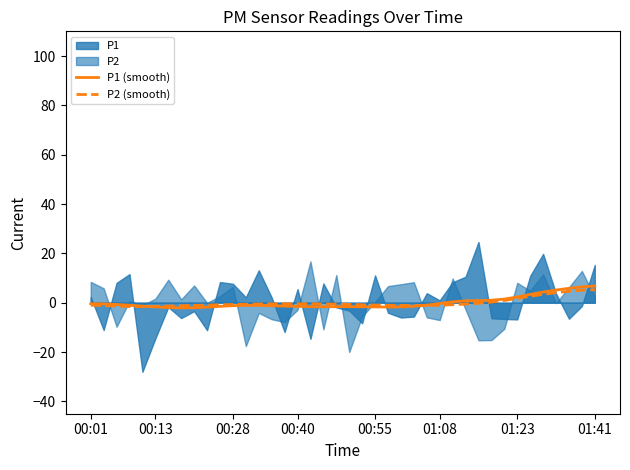

Which series ends up on top after the final intersection of P1 (smooth) and P2 (smooth)?

P1 (smooth)